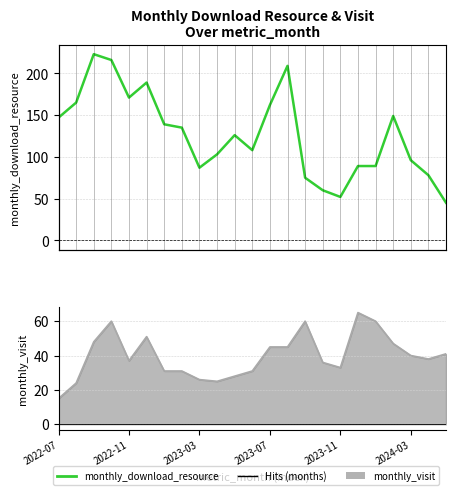

Is the value of monthly_download_resource at 19 greater than the value of monthly_visit at 22?

Yes